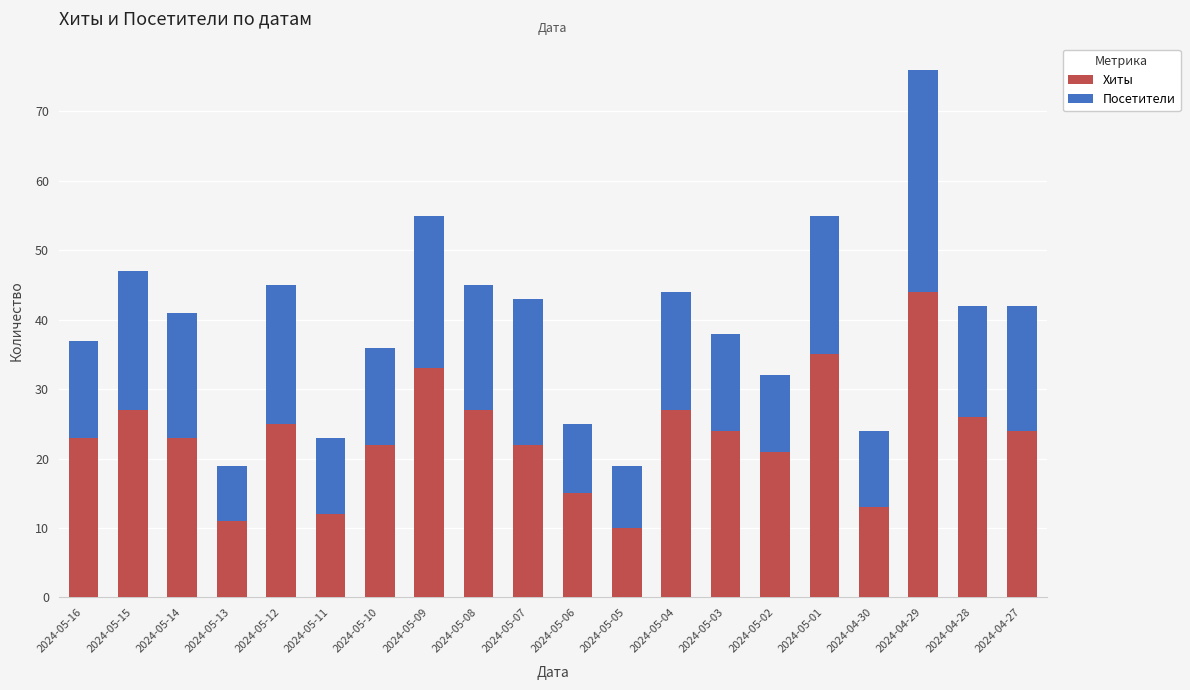

Count the number of data series in this chart.

2